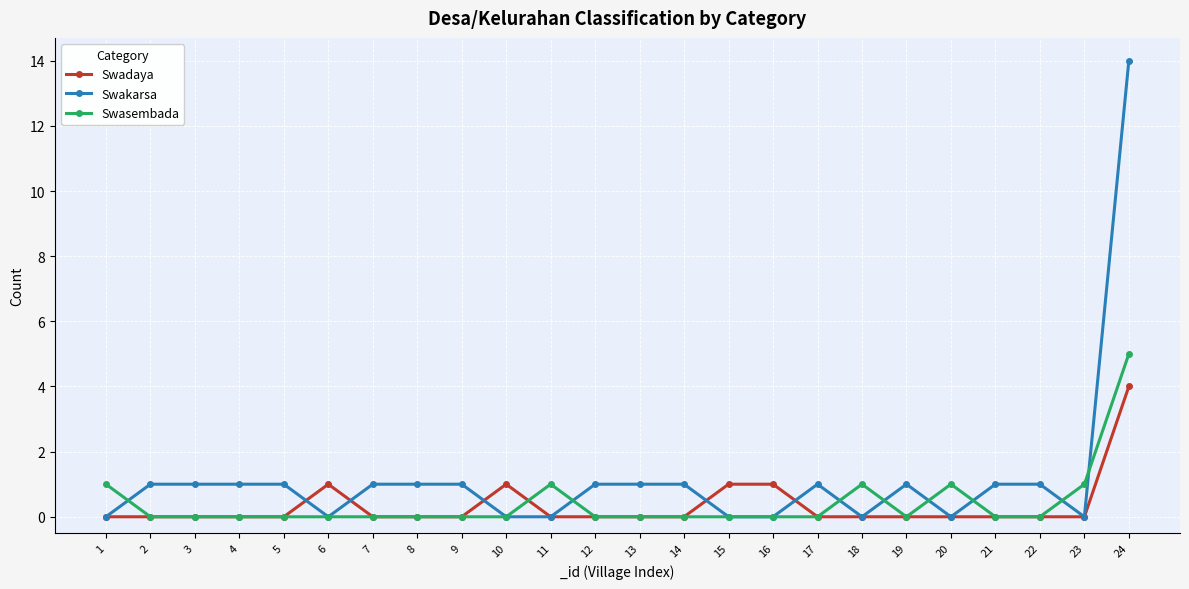

Rank the series by their maximum value, from highest to lowest.

Swakarsa, Swasembada, Swadaya